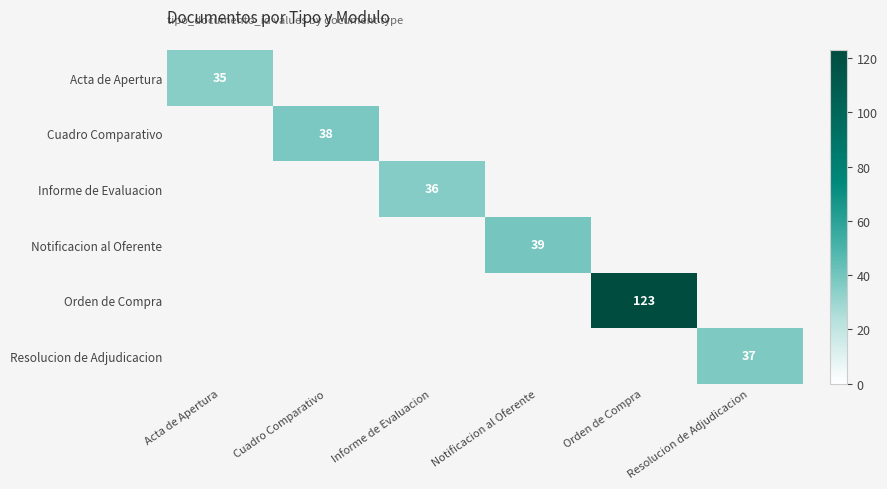

What is the greatest value displayed?

123